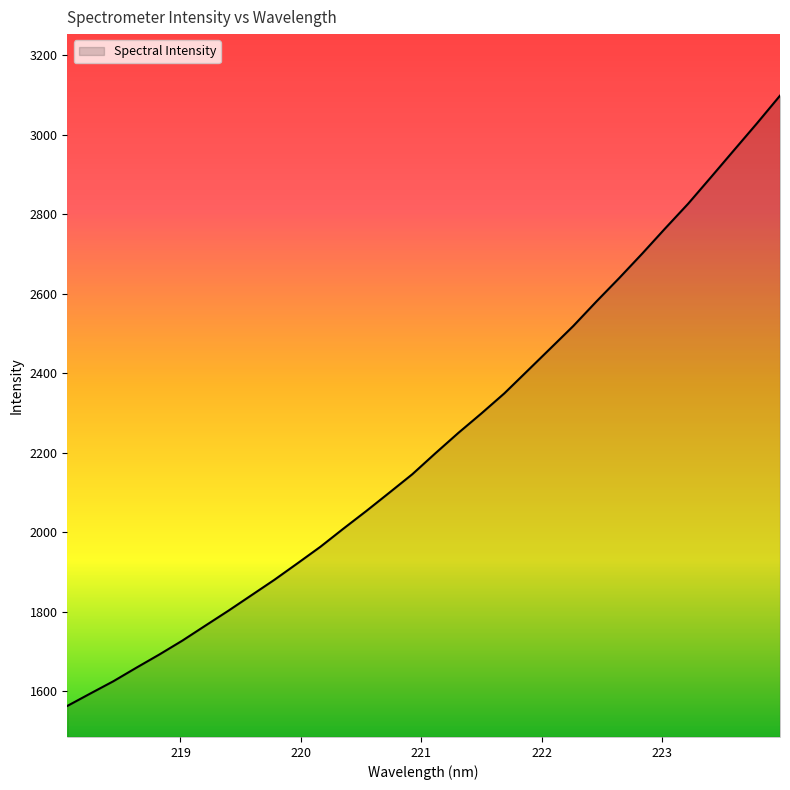

What is the difference between the maximum and minimum values?

1536.6